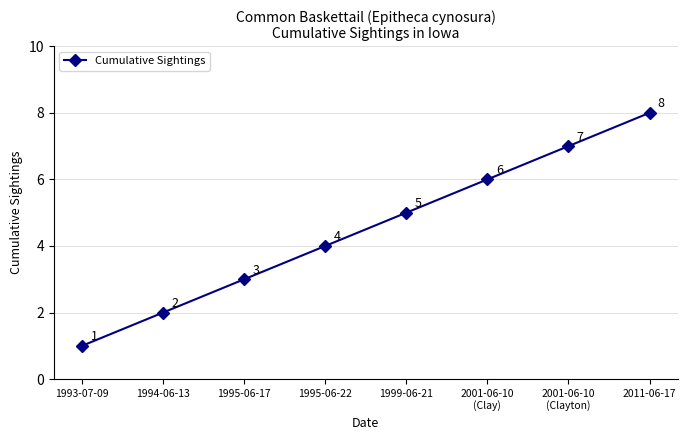

What is the label of the 3rd point from the right?

2001-06-10
(Clay)